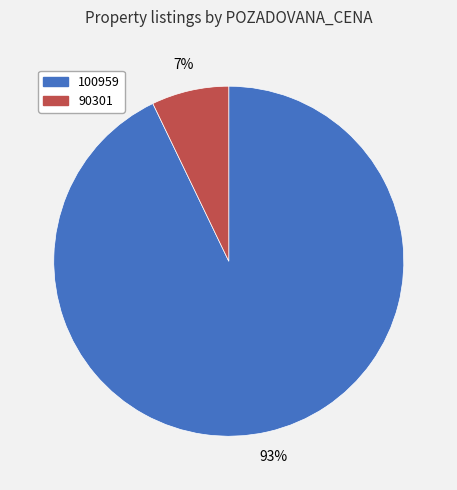

To the nearest percent, what percentage of the pie is 100959?

93%